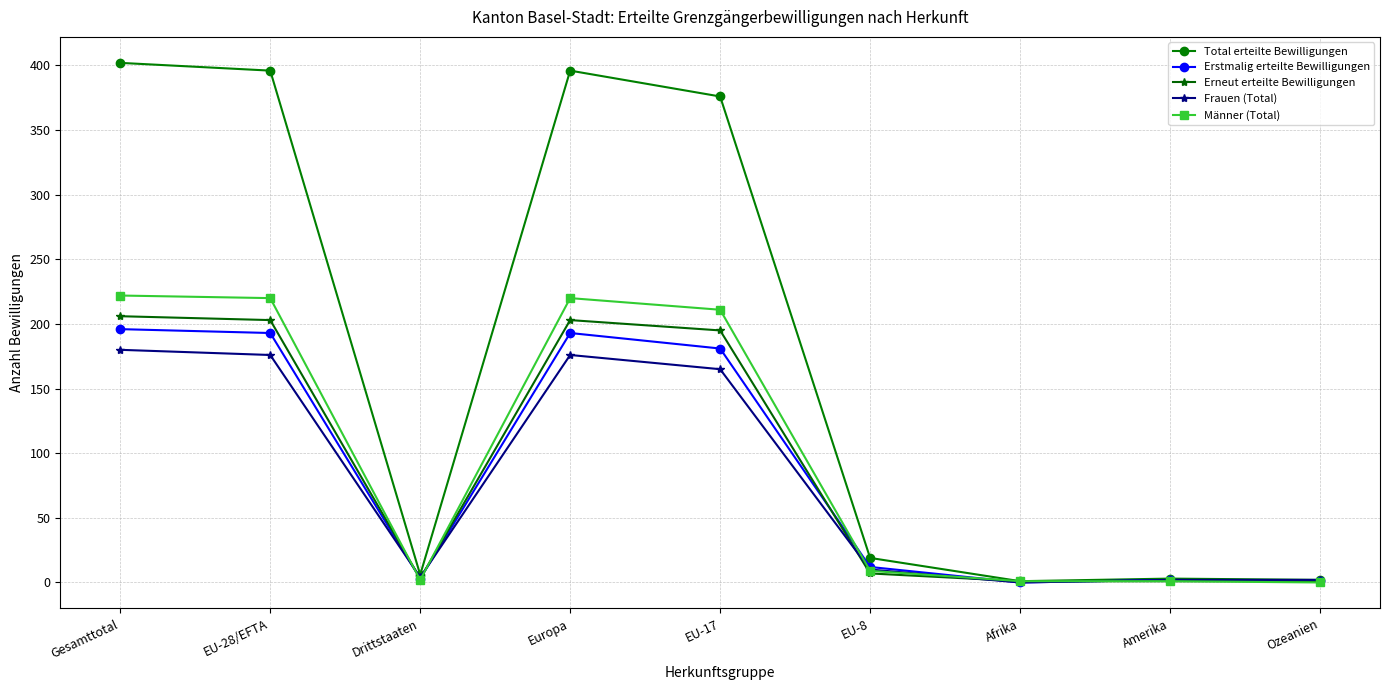

At how many categories does at least one series exceed 107?

4